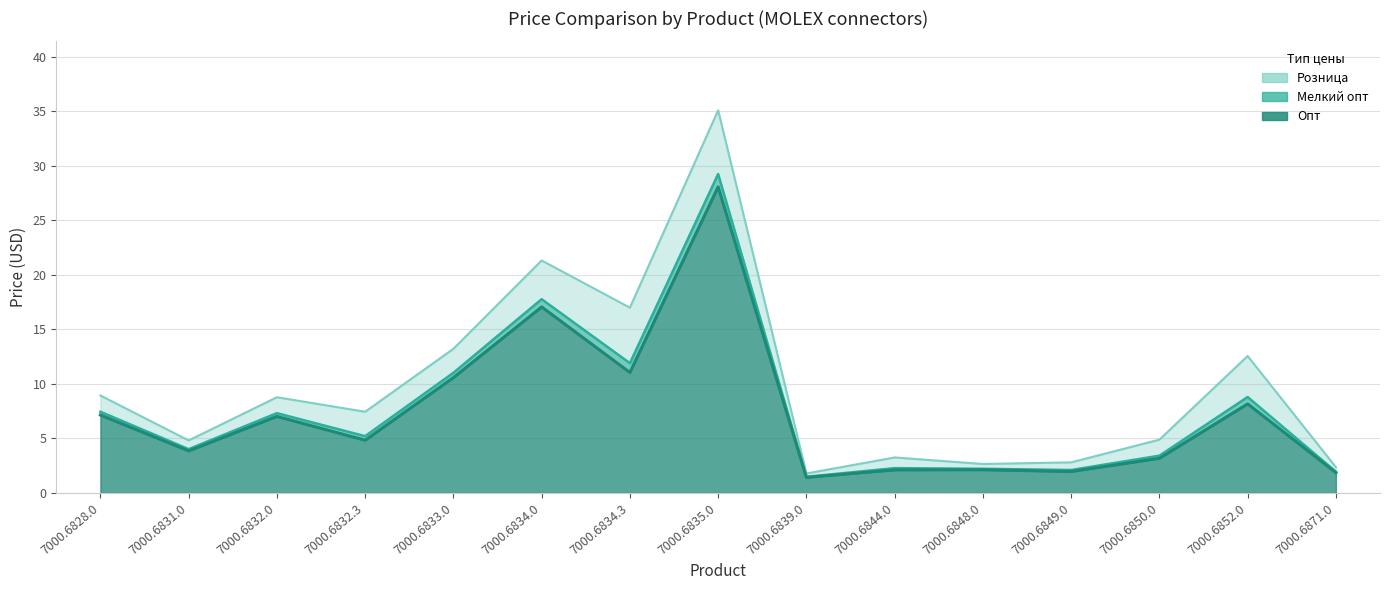

Rank the series at 7000.6832.3 from highest to lowest value.

Розница, Мелкий опт, Опт